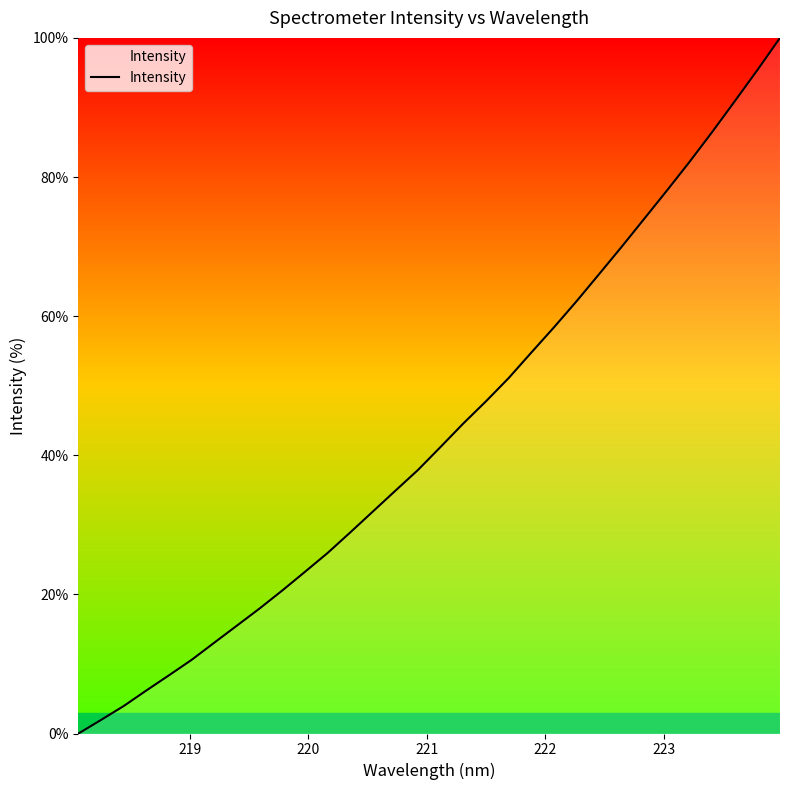

What is the greatest value displayed?

100.0